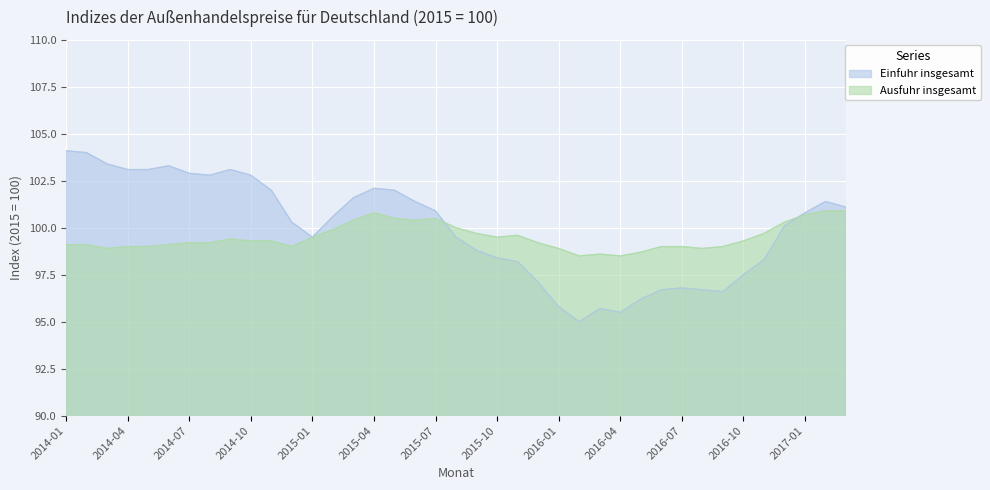

What is the value of the Ausfuhr insgesamt point at the 29th from the left?

98.7